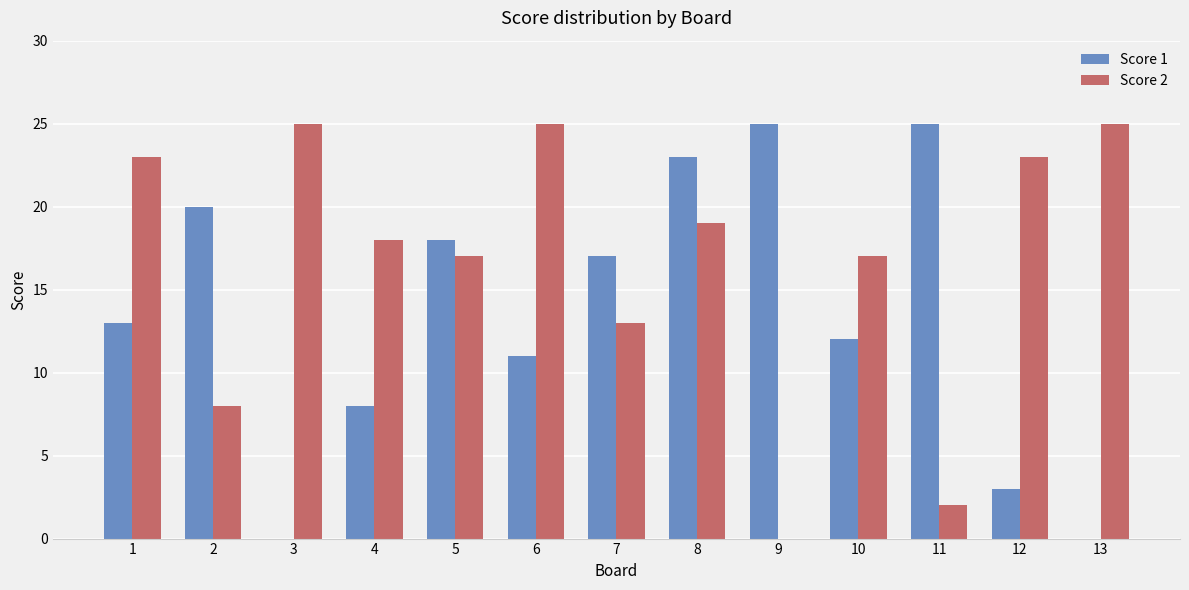

The value of Score 1 at 5 is 6. True or false?

False